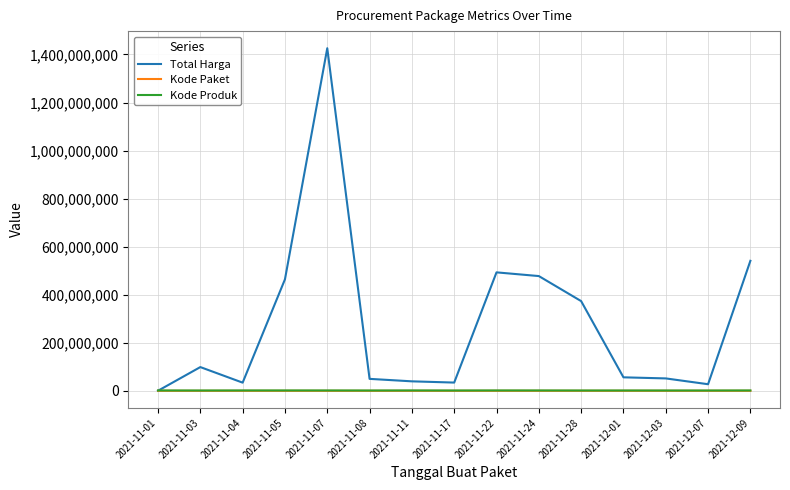

What is the average value of the Total Harga series?

277778601